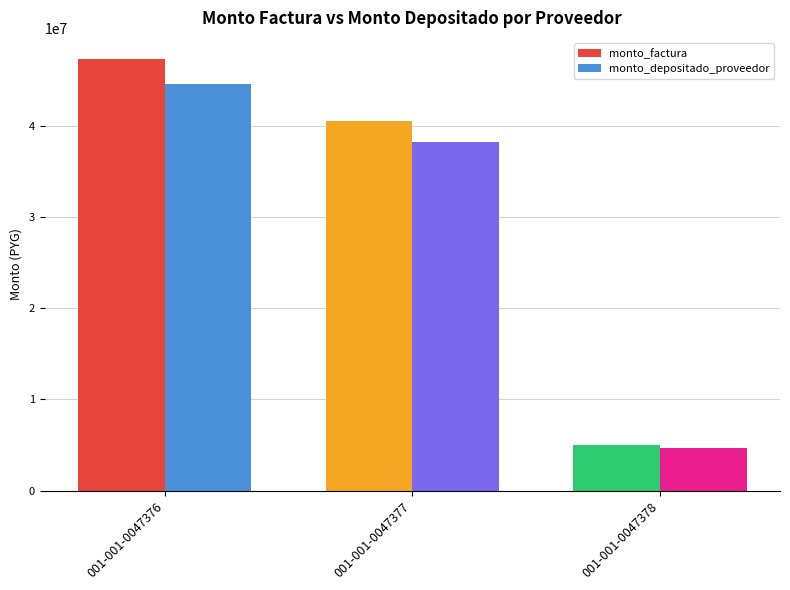

What is the total value across all series at 001-001-0047377?

78780106